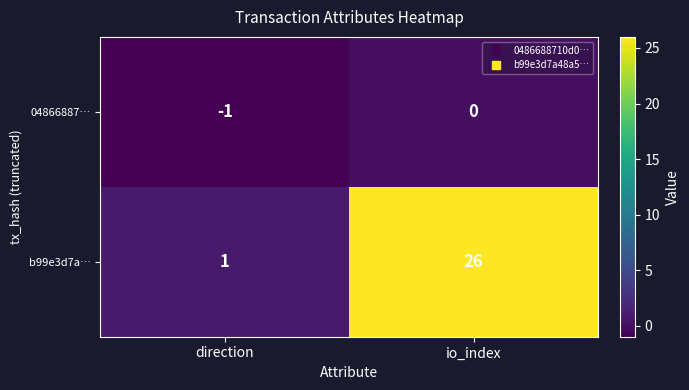

Which series has the widest spread of values?

b99e3d7a…